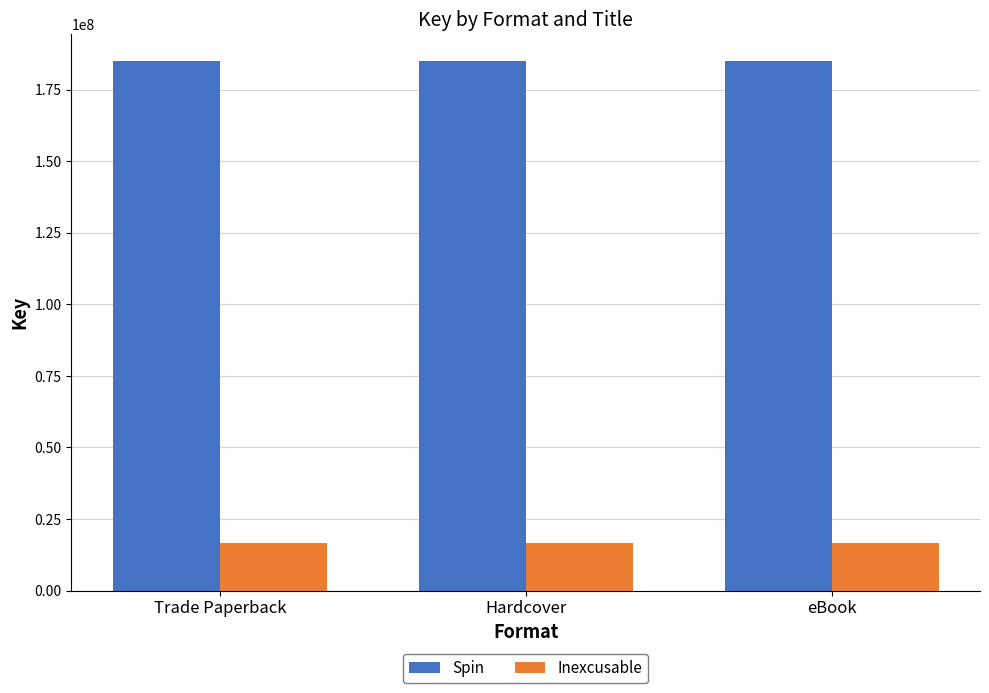

What is the maximum value for Inexcusable?

16756568